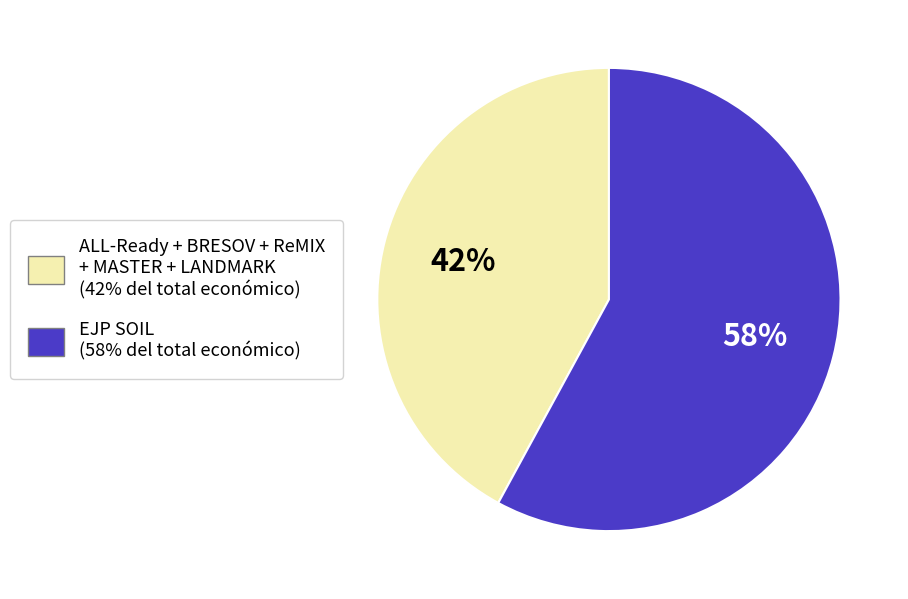

To the nearest percent, what is the average slice percentage?

50%